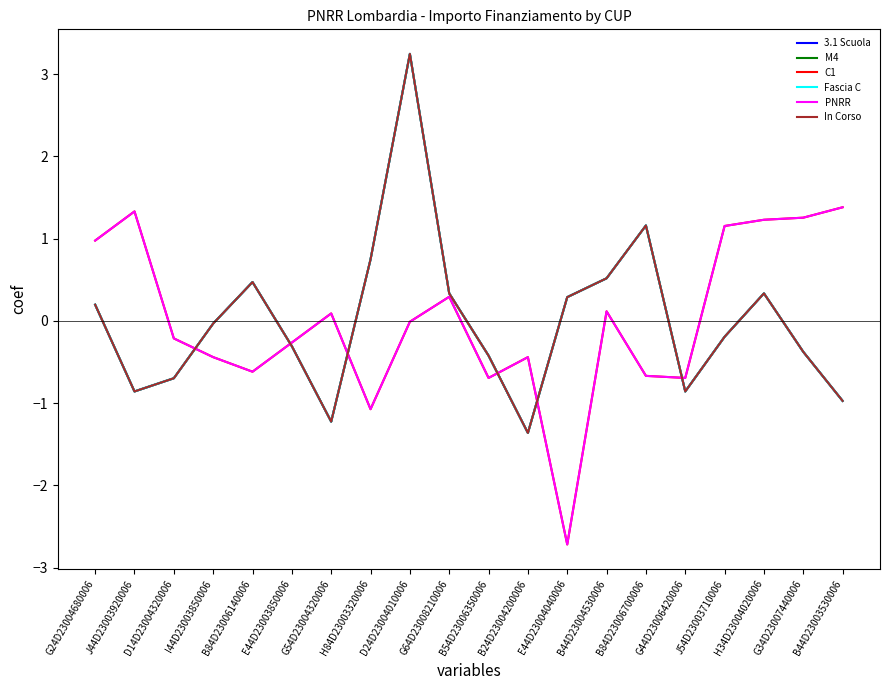

Which series has the largest total across all categories?

3.1 Scuola